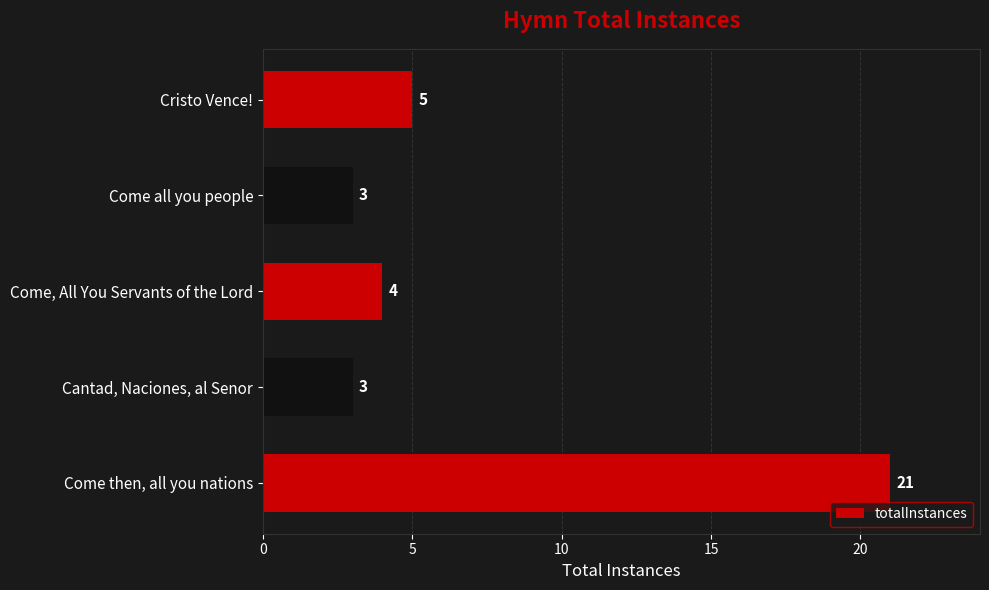

How many bars are there in total?

5